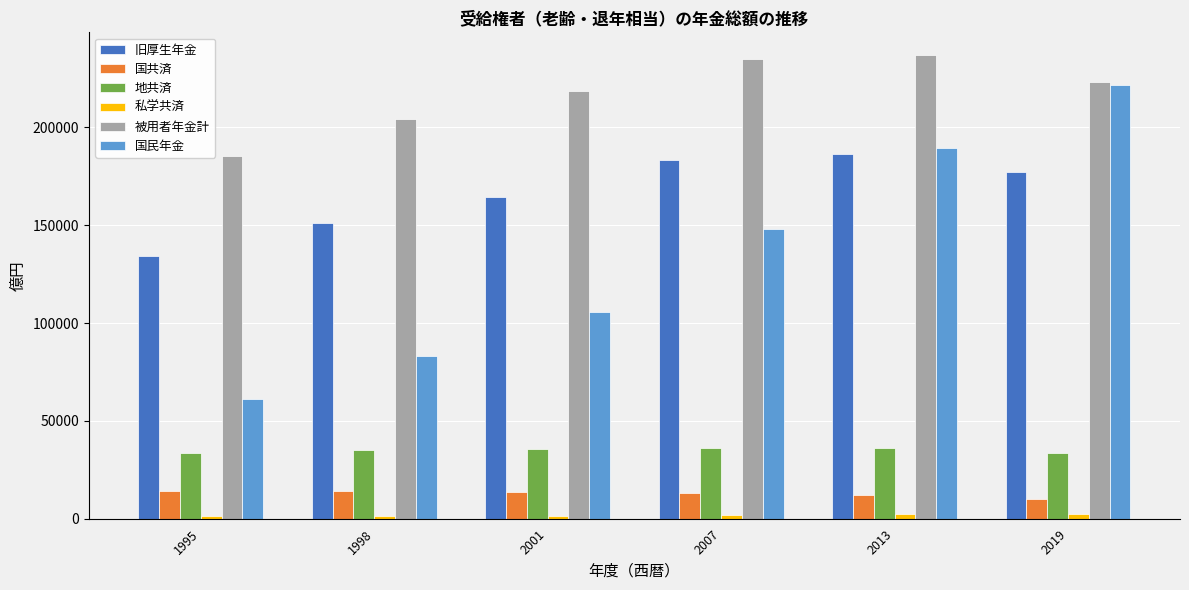

Rank the categories by 国民年金 value from lowest to highest.

1995, 1998, 2001, 2007, 2013, 2019